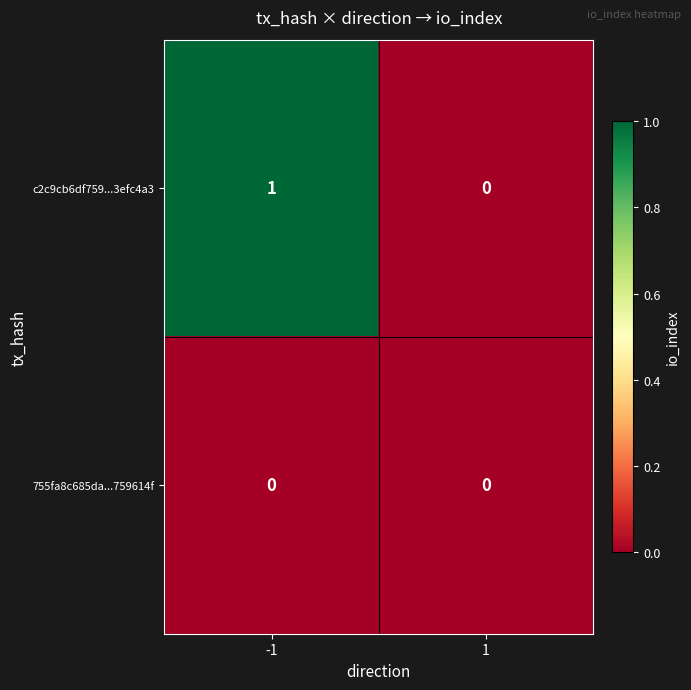

Between -1 and 1, which series saw the biggest shift?

c2c9cb6df759...3efc4a3